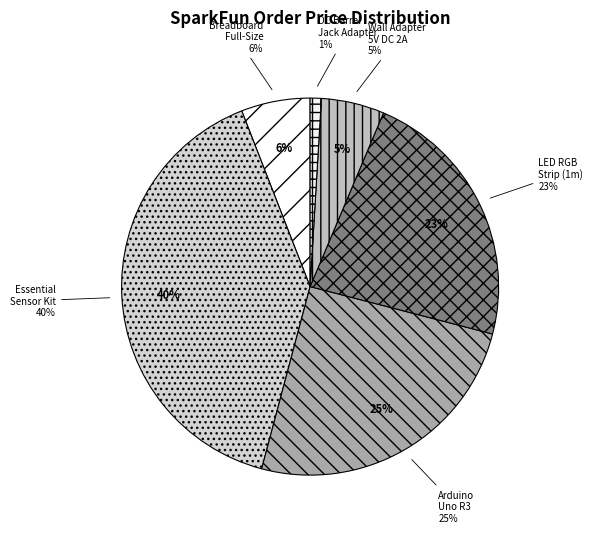

How many slices are in this pie chart?

6